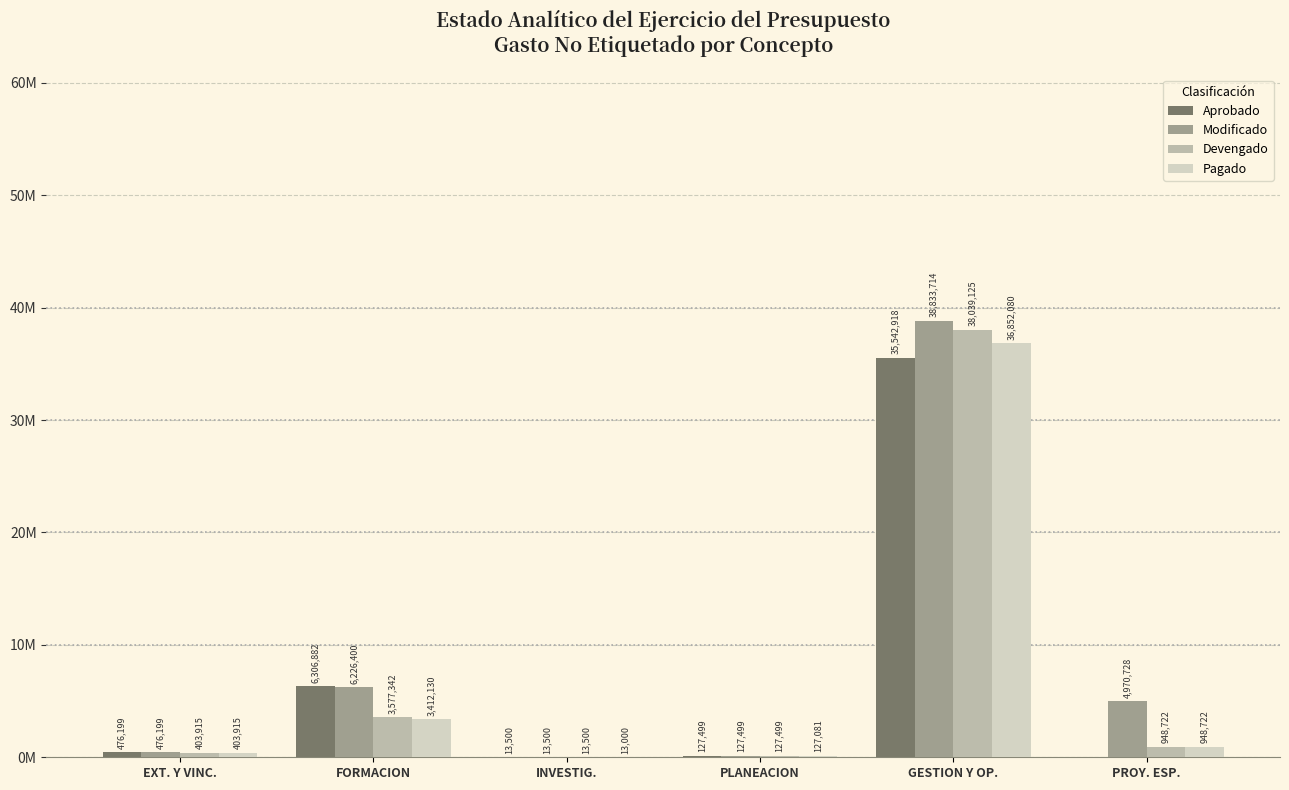

What are all the series names shown in the legend?

Aprobado, Modificado, Devengado, Pagado